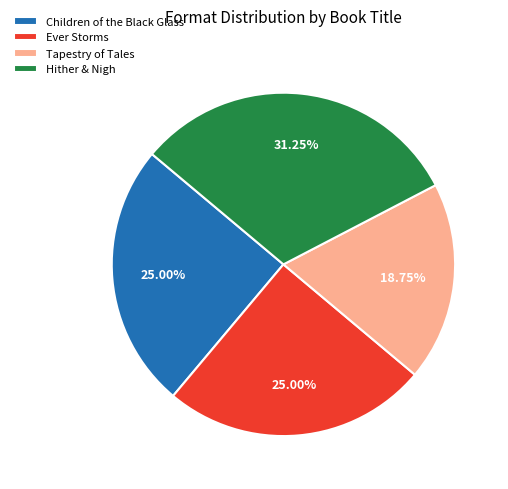

The Ever Storms slice represents 34% of the pie. True or false?

False